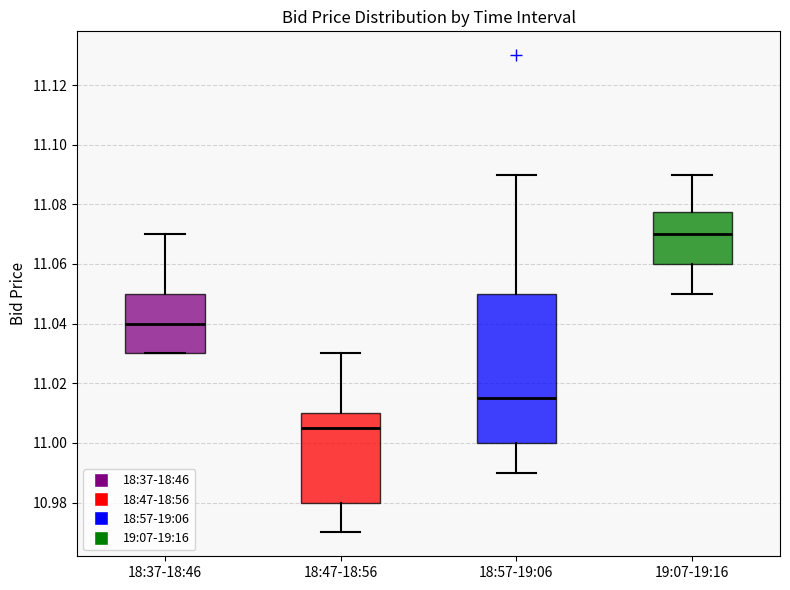

Where does the median line of the box for 18:47-18:56 sit on the y-axis? The values are not printed on the chart, so give them approximately, as read against the axis.

11.006